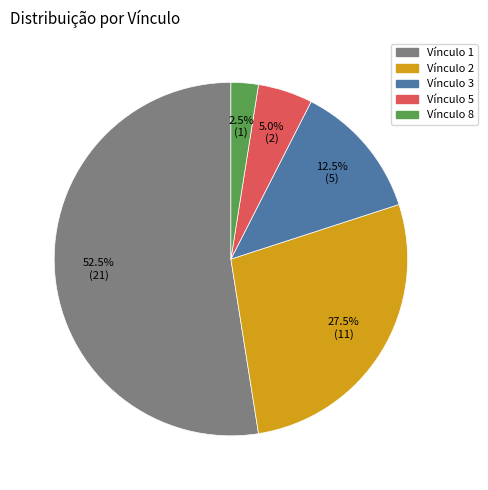

What is the smallest slice in the pie chart?

1